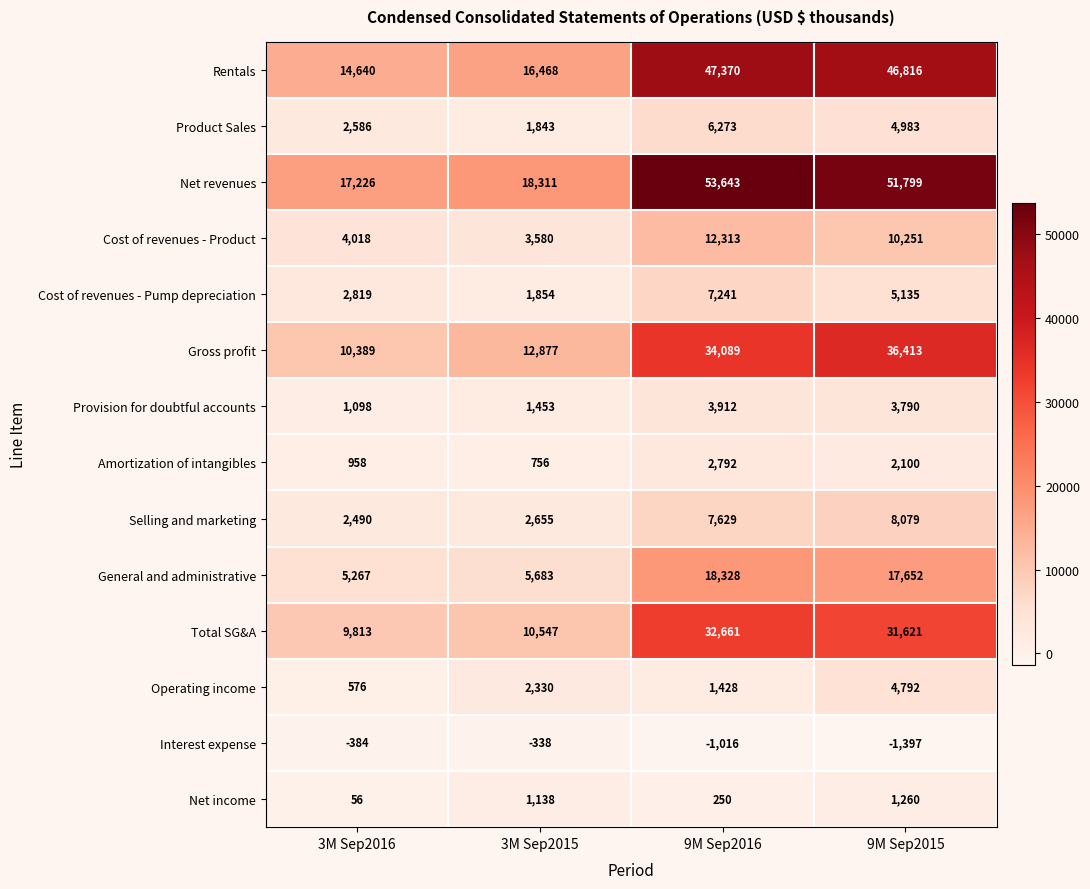

How many Operating income values are between 1428 and 4792?

3